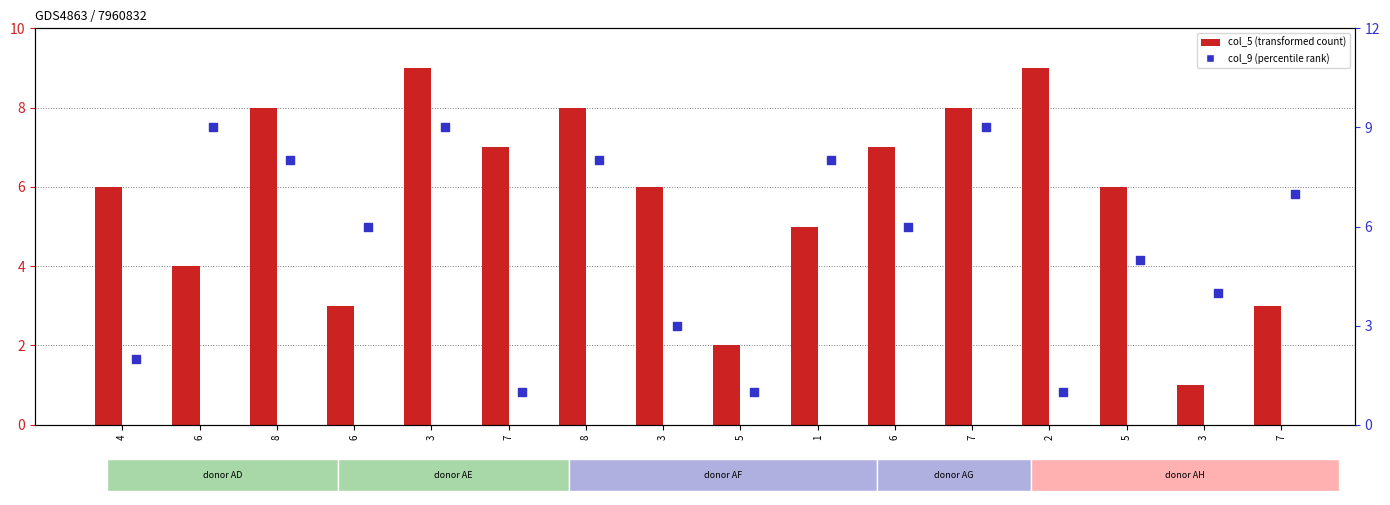

Is the value of col_9 at 3 greater than the value of col_5 at 8?

Yes